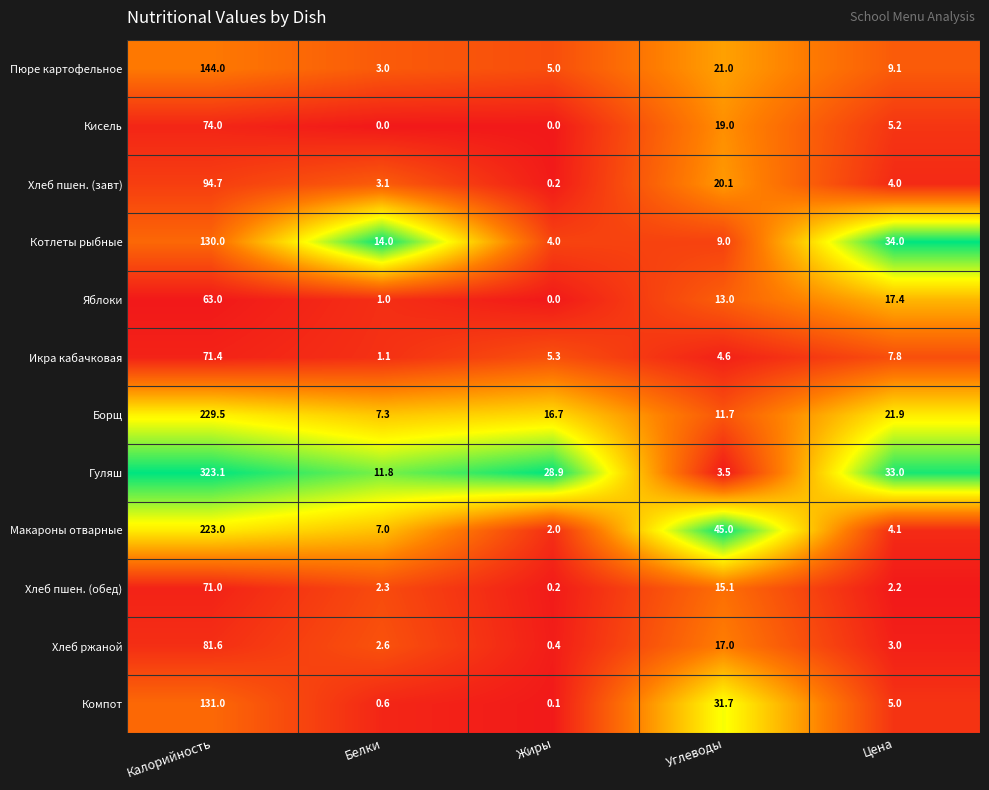

What is the difference between the maximum and minimum values in the Компот series?

130.9